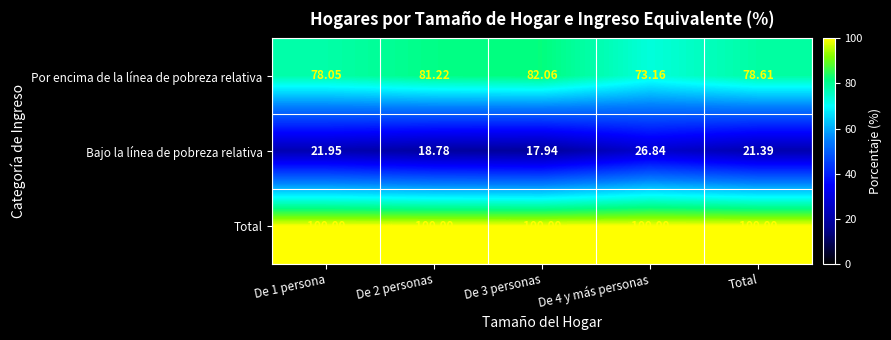

Is the value of Total at De 4 y más personas greater than the value of Bajo la línea de pobreza relativa at De 3 personas?

Yes